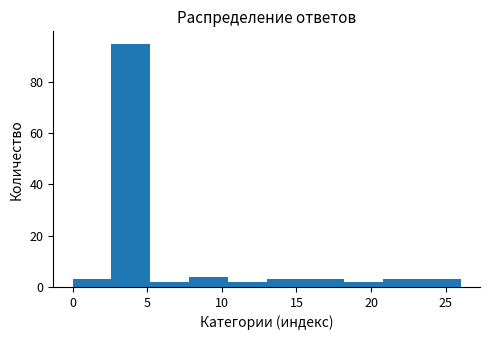

What is the height of the bar covering 5.2 to 7.8 on the x-axis? Neither the bar edges nor the heights are printed on the chart, so give them approximately, as read against the axes.

2